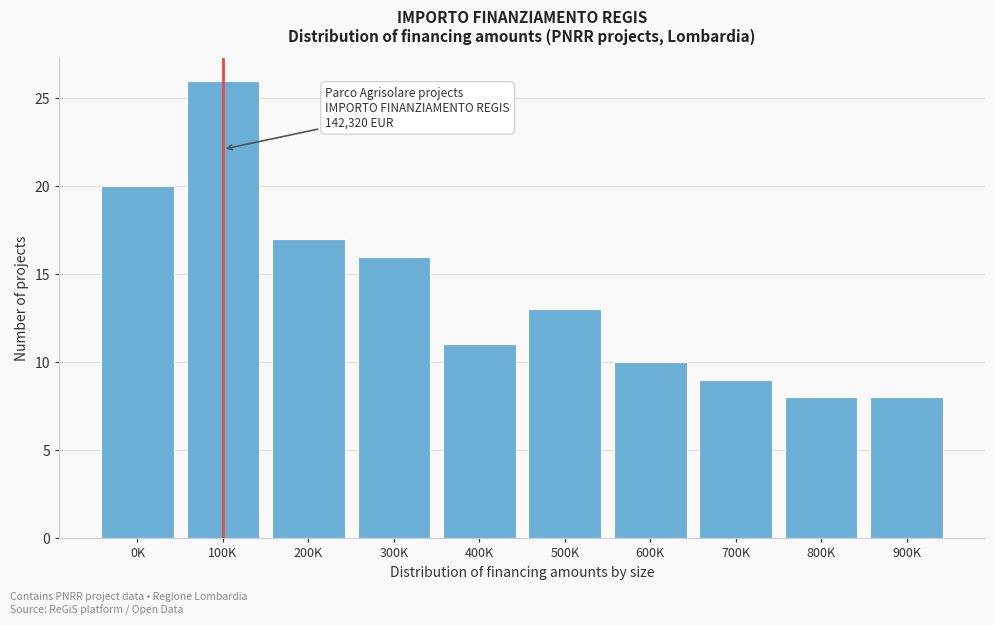

Reading left to right, what are all the values shown in this chart?

20	26	17	16	11	13	10	9	8	8